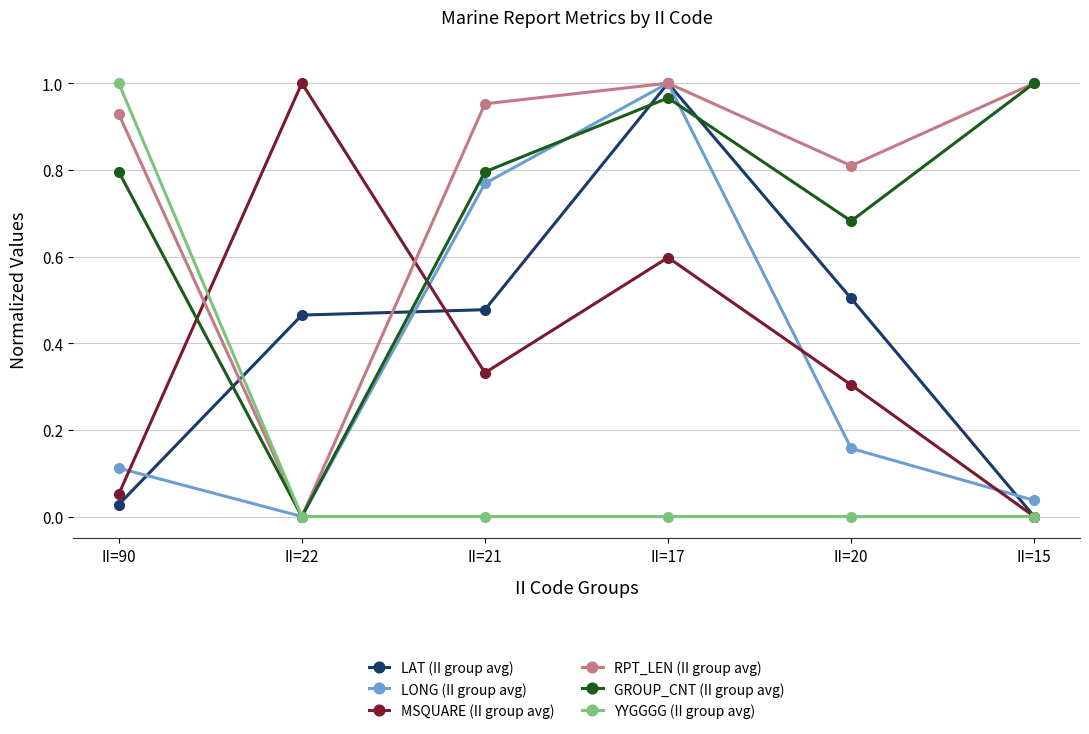

Which category has the lowest value in the RPT_LEN (II group avg) series?

II=22